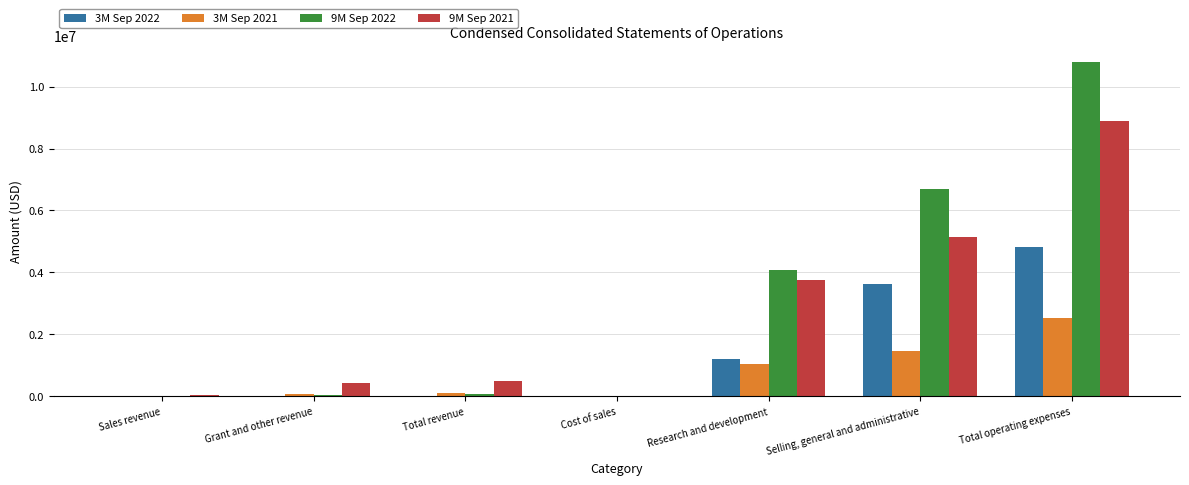

How many groups of bars are there?

7